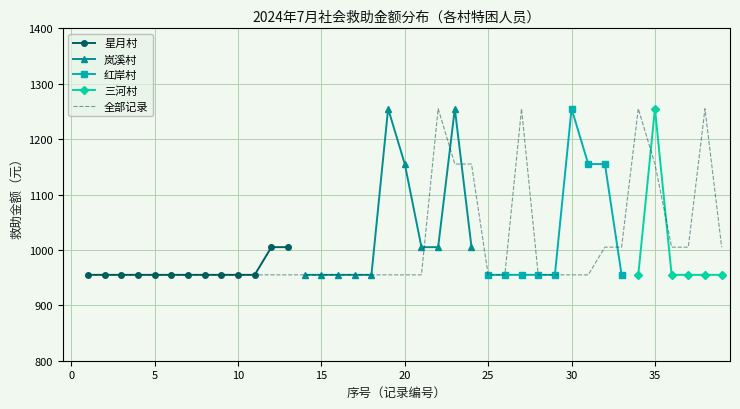

True or false: 特困人员 and 救助金额(均值/村) intersect in this chart.

False